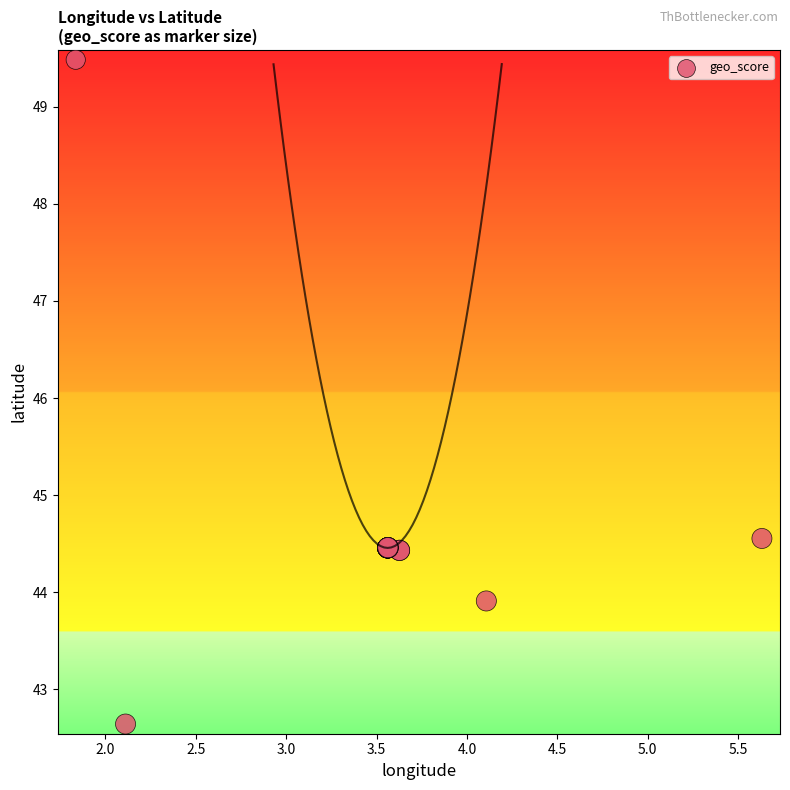

What Y value in the scatter plot is closest to 46?

44.6